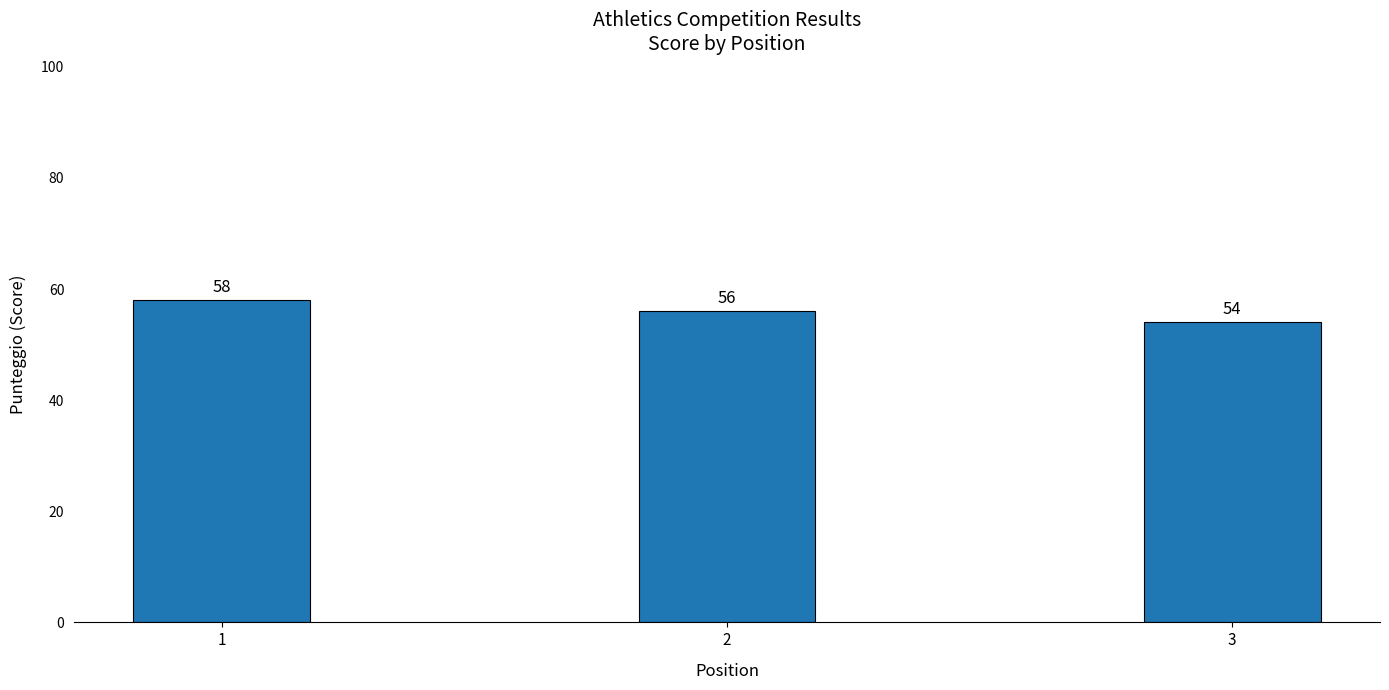

Reading left to right, list all the values displayed in this chart.

58	56	54